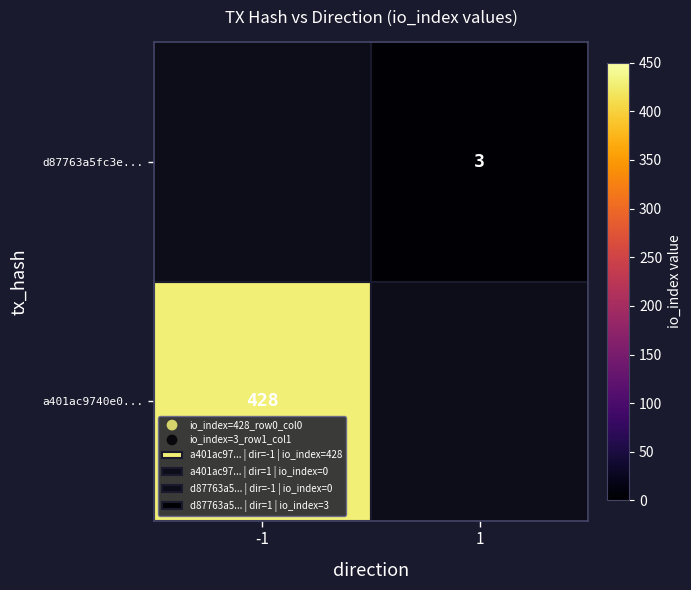

Which series changed the most between direction and io_index?

a401ac9740e0f20cf6447757a06f634313888f2